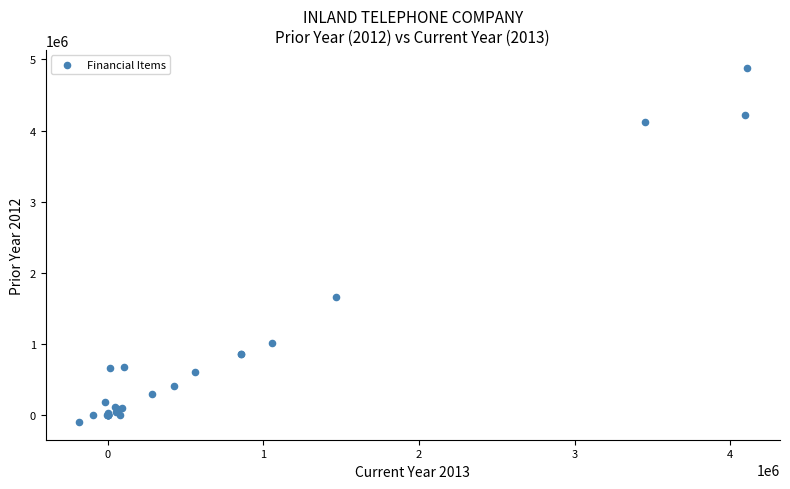

What Y value in the scatter plot is closest to 2391960?

1659751